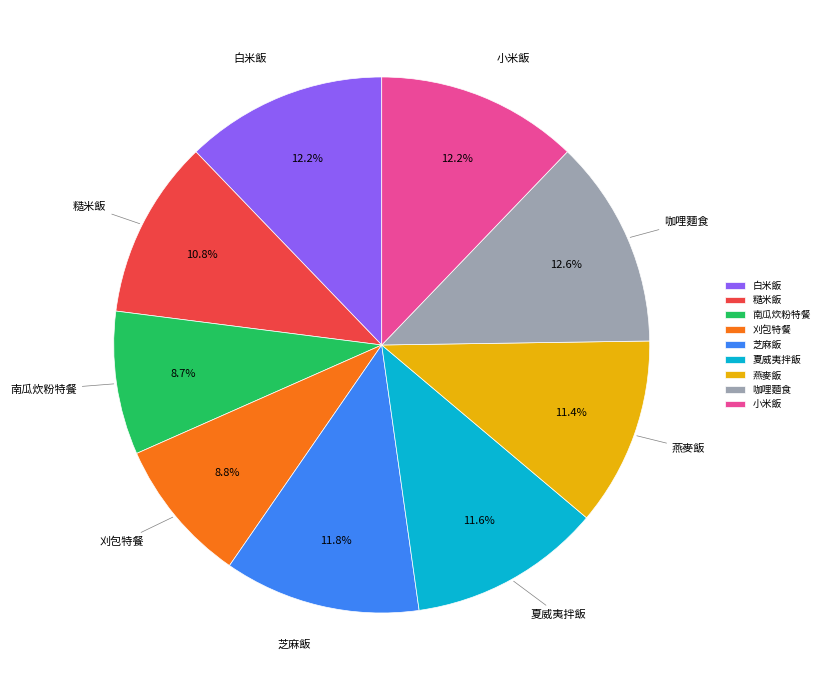

The 小米飯 slice represents 19% of the pie. True or false?

False